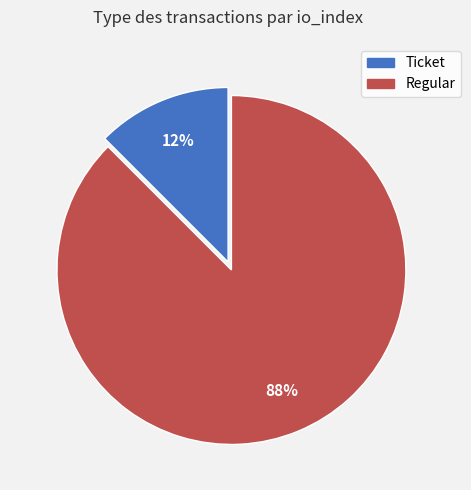

Which slice is the largest?

Regular